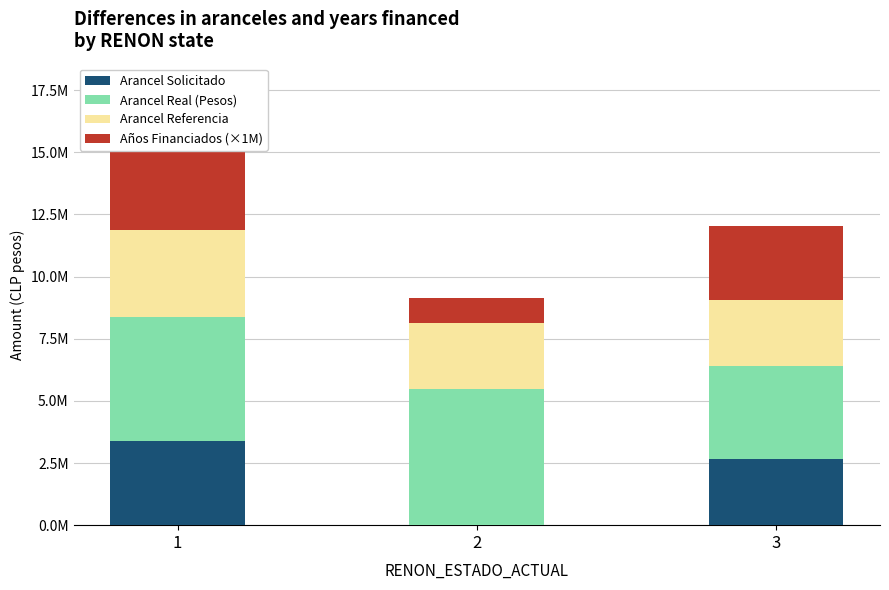

At which label does Arancel Referencia first exceed 2667914?

1